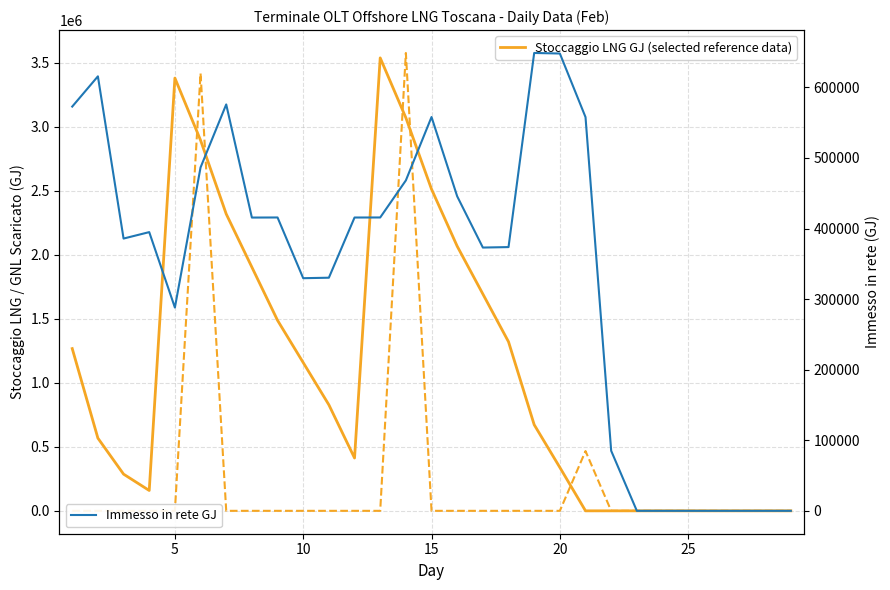

How many lines are shown in the chart?

3